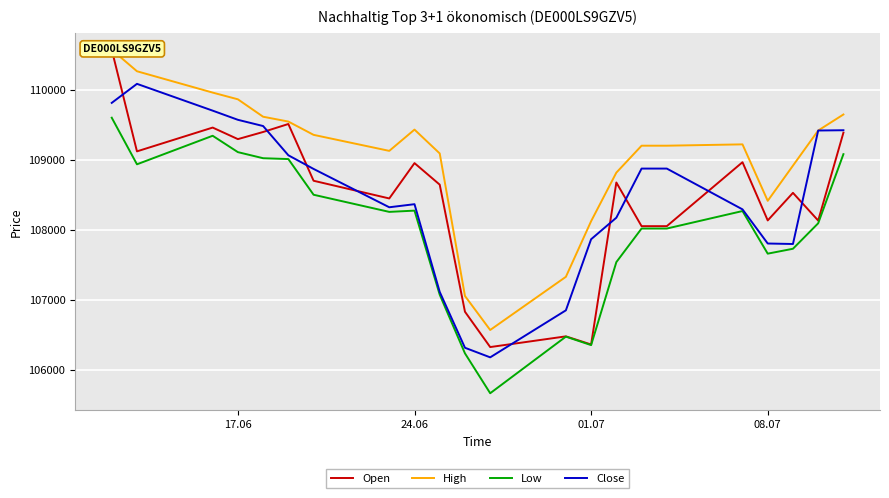

Which series has the largest range (max minus min)?

Open